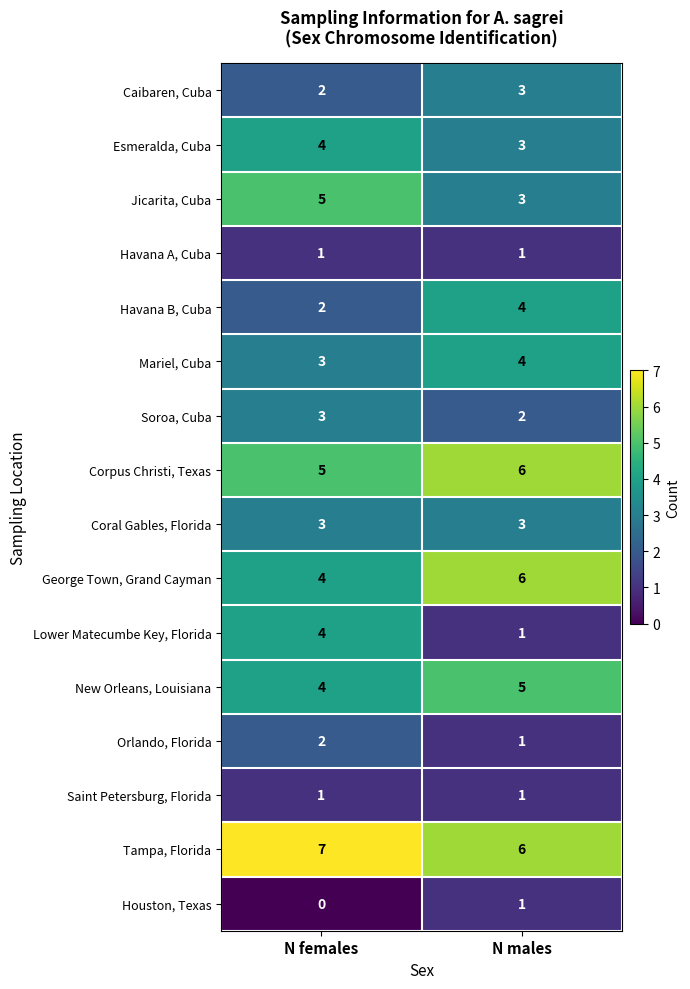

What is the average value of the Jicarita, Cuba series?

4